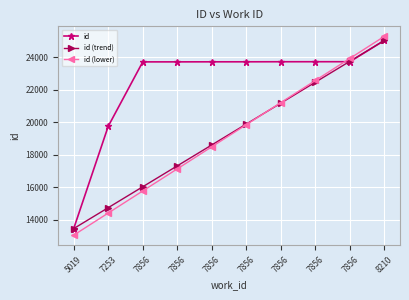

What is the greatest value displayed?

25302.5